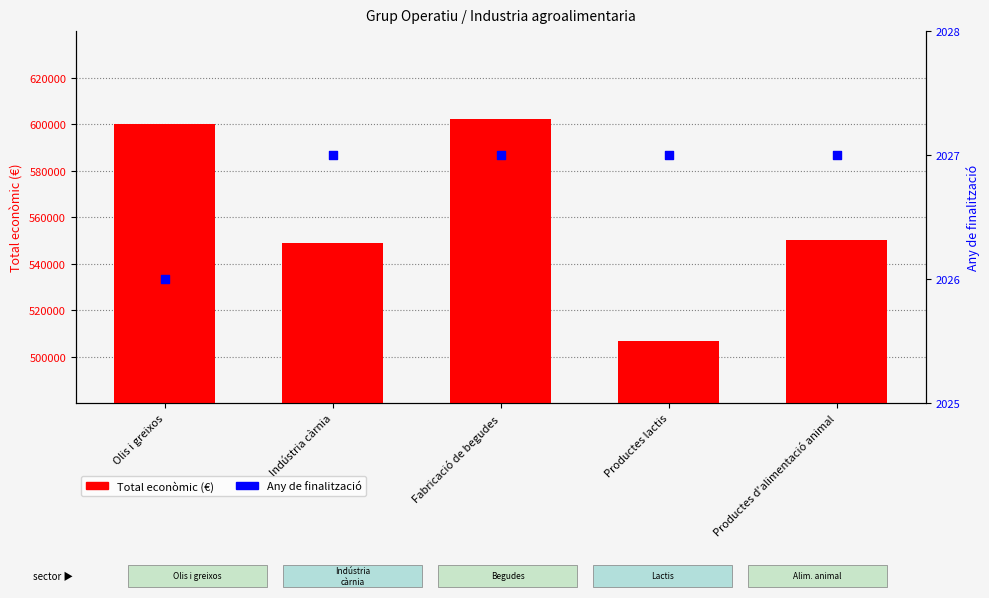

Which series has the largest total across all categories?

Total econòmic (€)